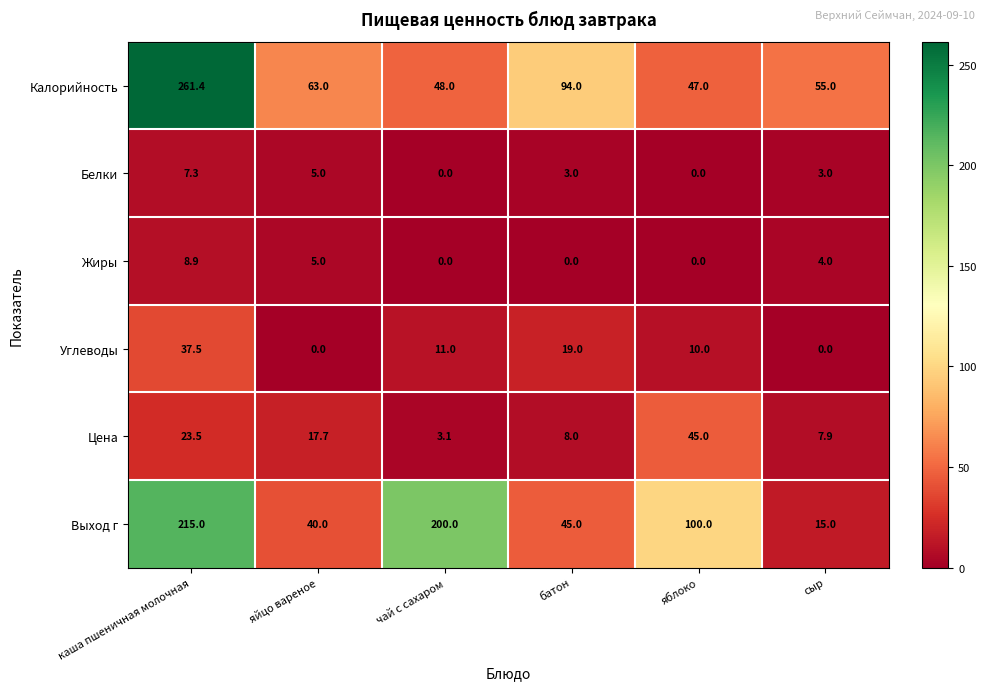

The value of Белки at каша пшеничная молочная is 7.3. True or false?

True